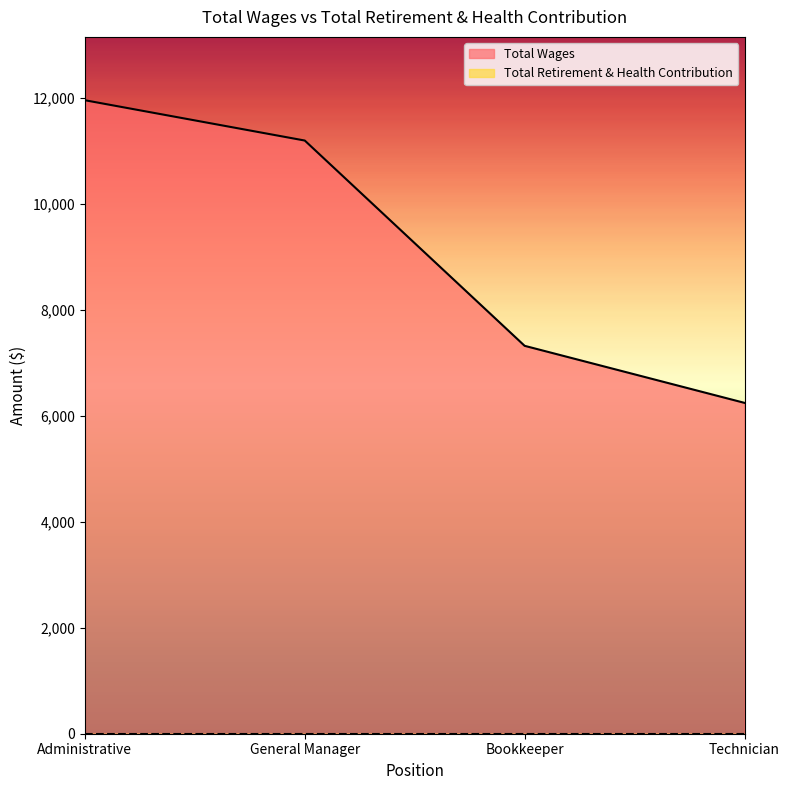

What is the label of the 2nd point from the right?

Bookkeeper